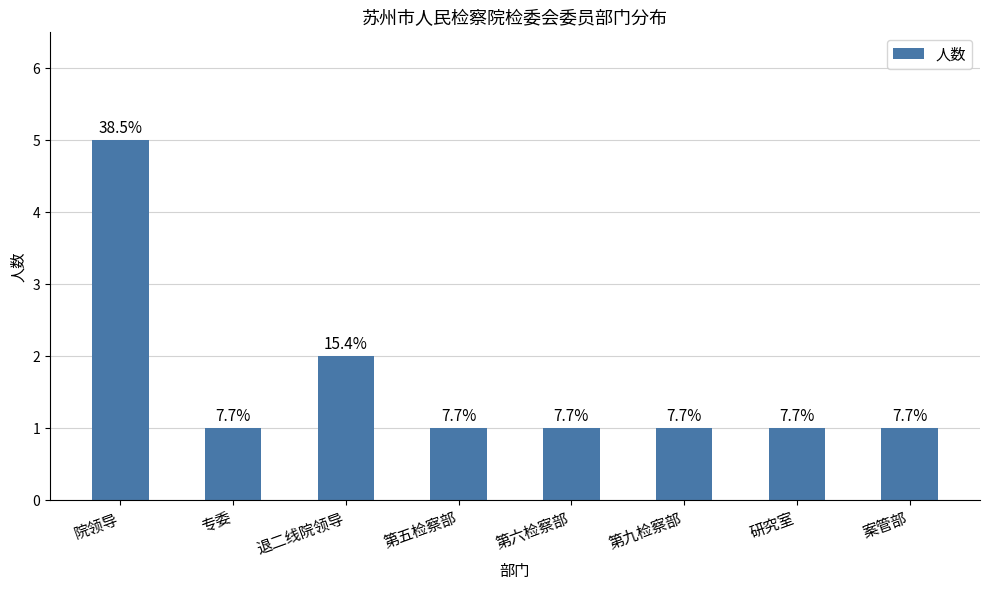

Are the bars horizontal?

No